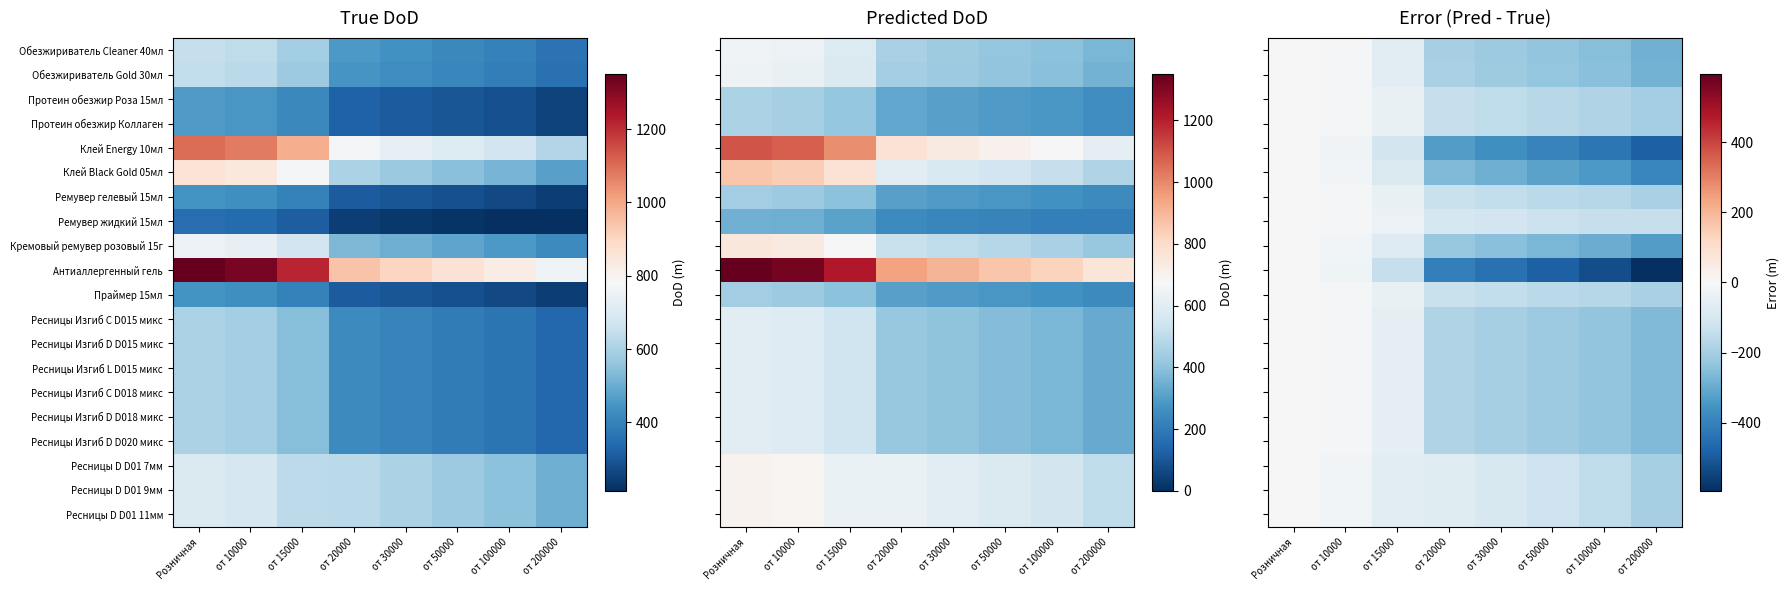

What is the sum of all Ремувер гелевый 15мл values?

-853.6